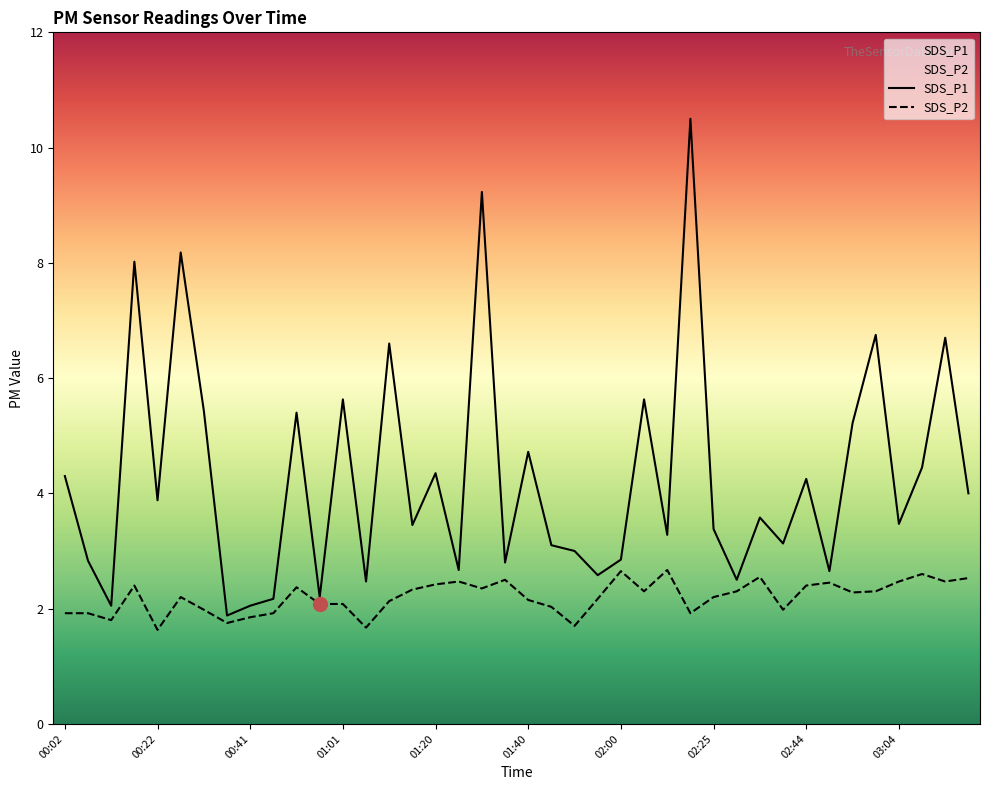

At which label is SDS_P1 closest to 6?

01:01